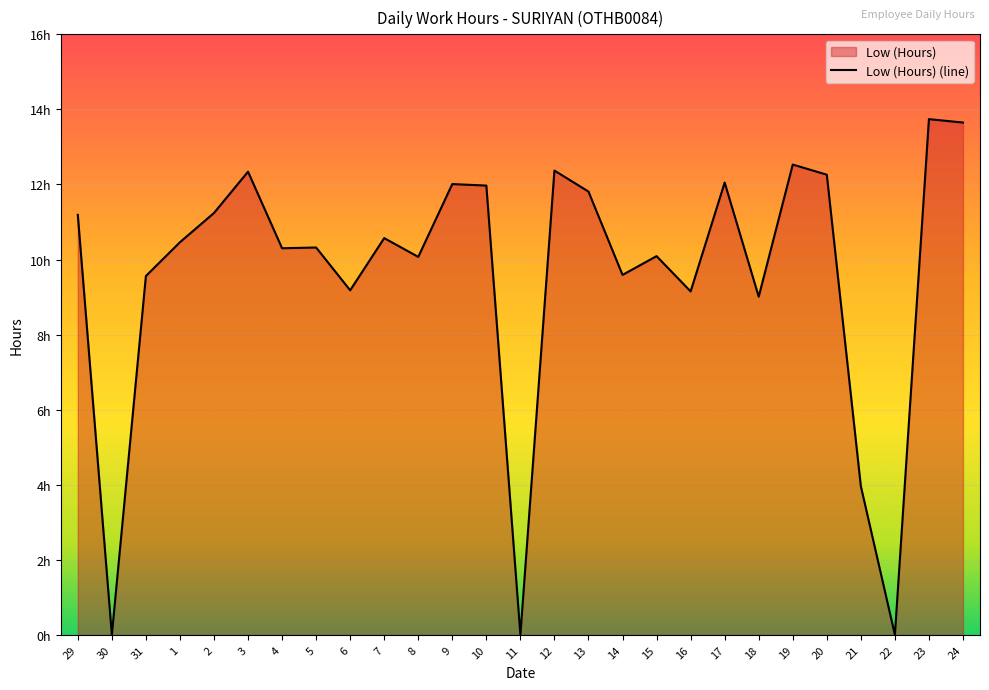

What is the sum of the values at 30 and 13?

11.8